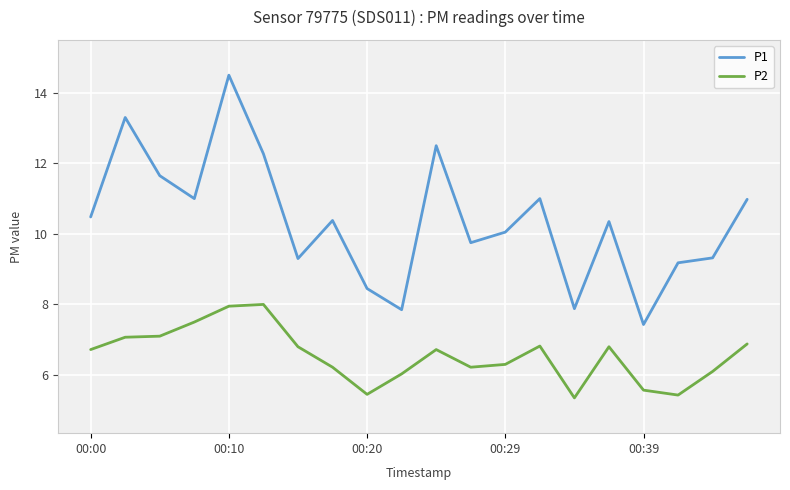

Rank the series by their average value, from lowest to highest.

P2, P1